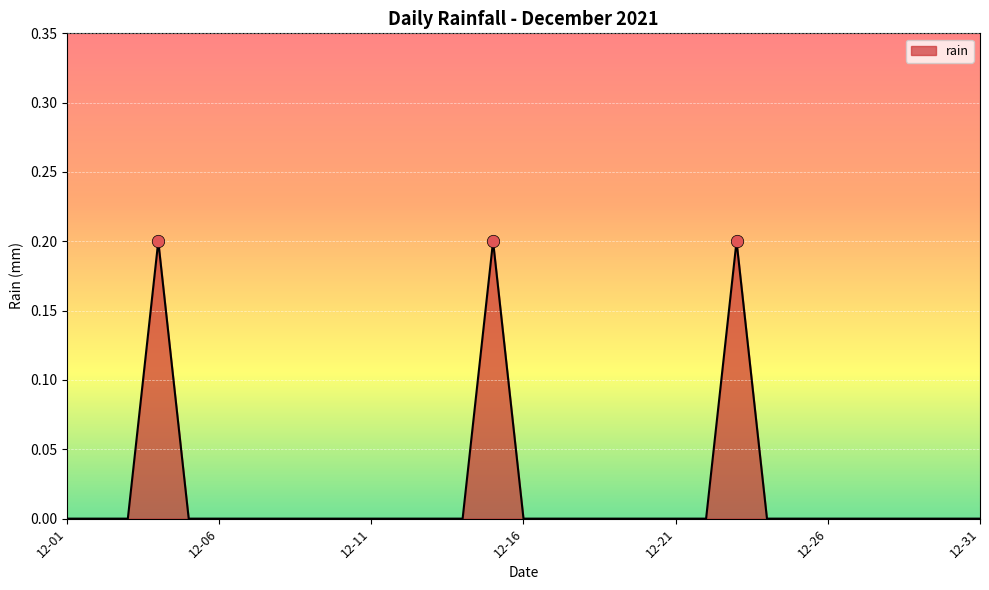

Is this an area chart (filled region under the line)?

Yes